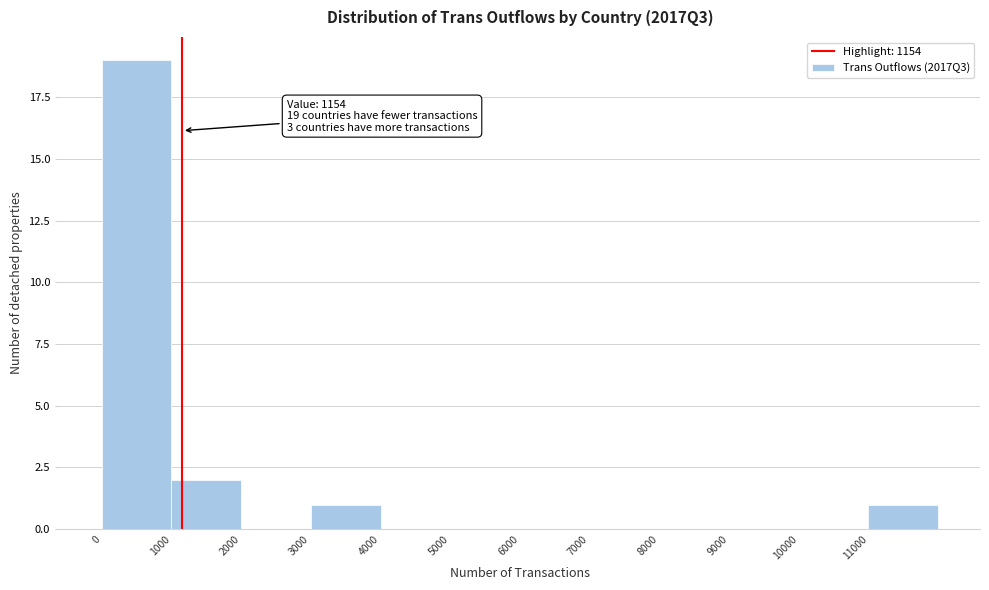

Which range on the x-axis has the tallest bar?

0 to 1000